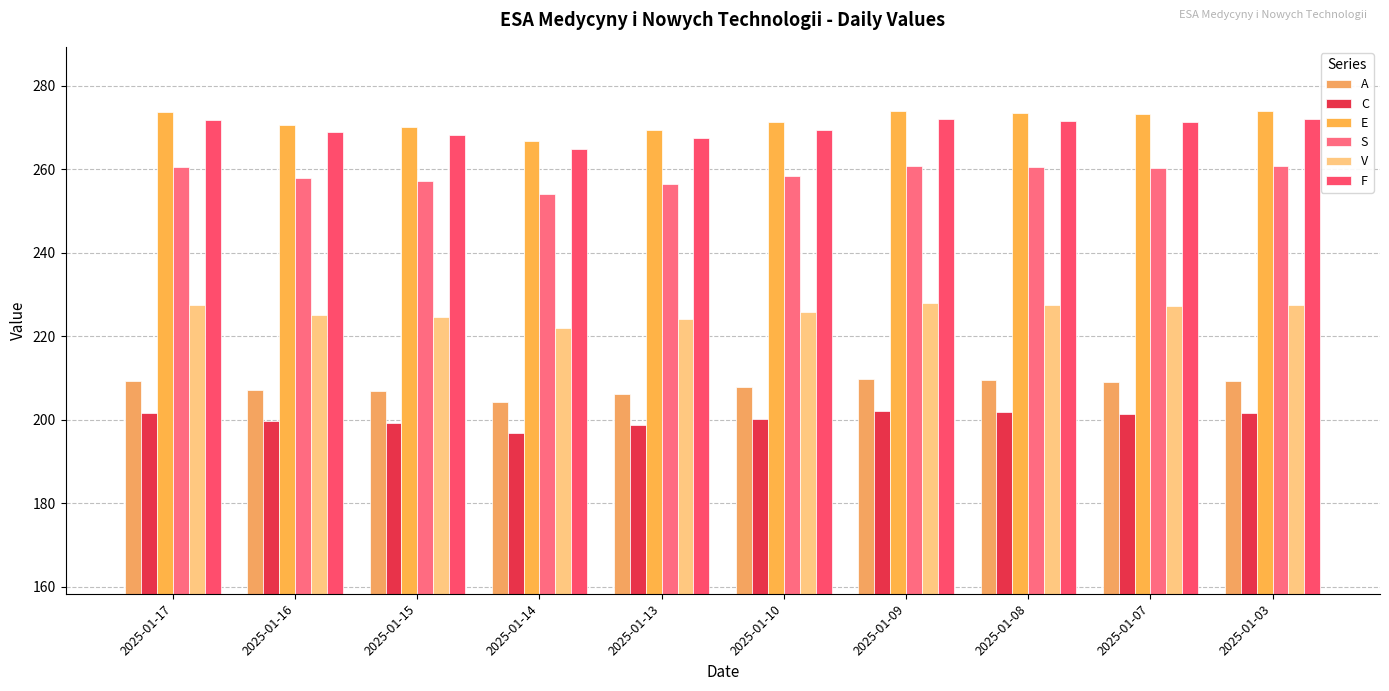

What is the value of the S bar at the 1st from the left?

260.7